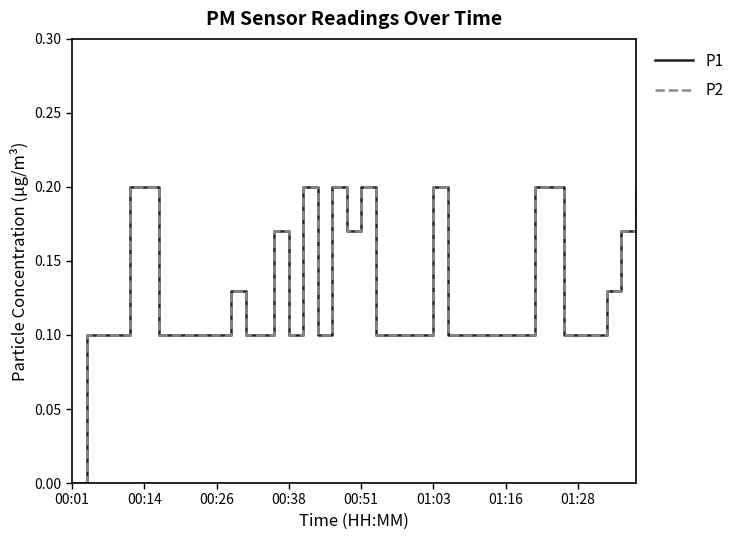

How many values in P1 are above zero?

39